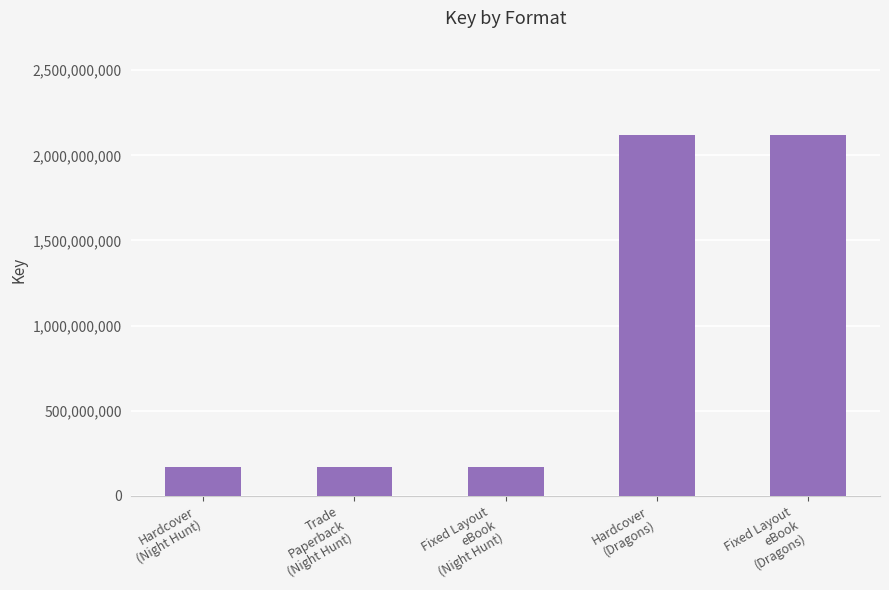

Approximately how many times larger is the value at Trade
Paperback
(Night Hunt) compared to Fixed Layout
eBook
(Dragons)?

0.1